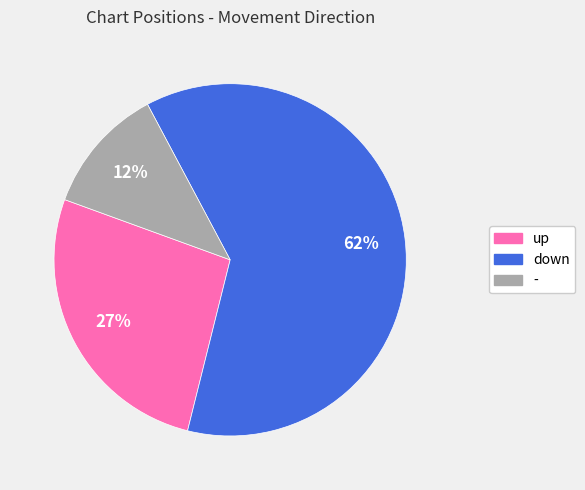

The down slice represents 67% of the pie. True or false?

False